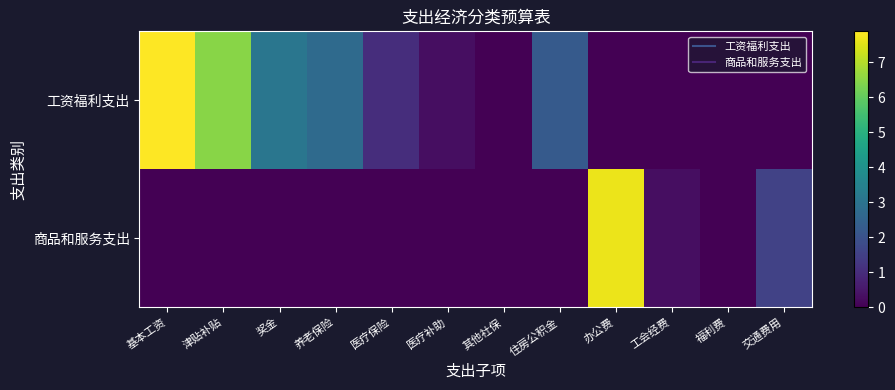

At how many categories does at least one series exceed 3?

4